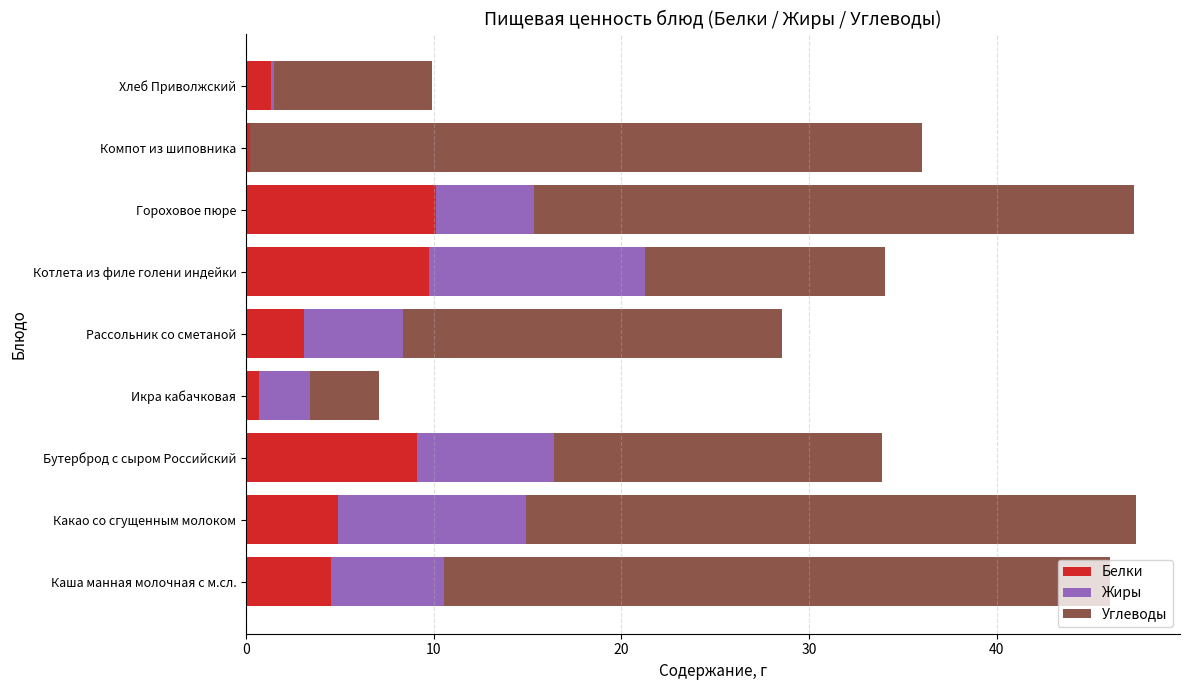

What is the maximum value for Белки?

10.1